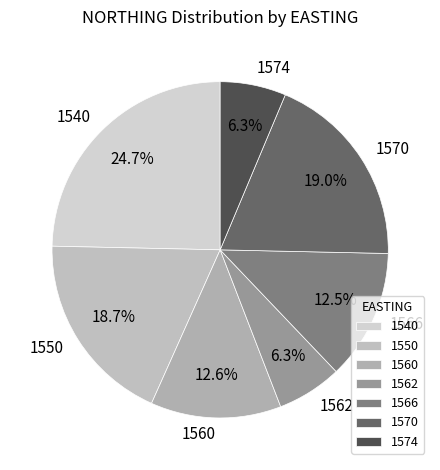

How many segments does this pie chart have?

7